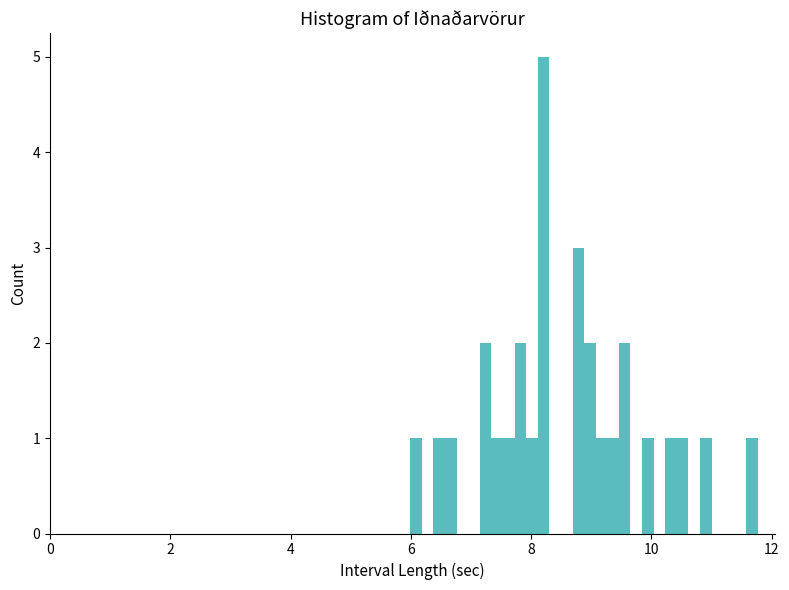

Around what value on the x-axis is the tallest bar? Give the approximate position of its centre, as read against the axis.

8.2